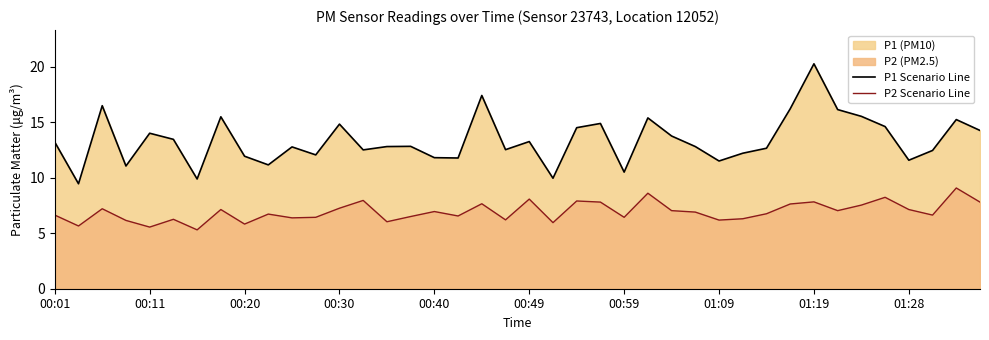

What is the smallest value displayed?

5.3